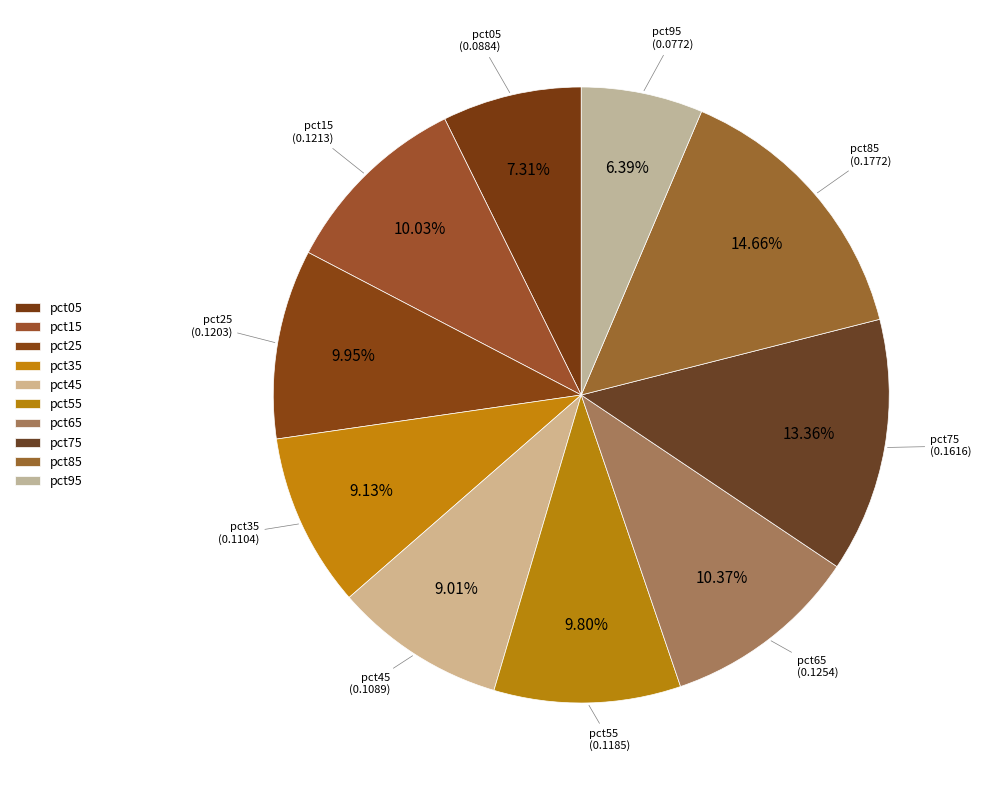

Count the number of slices in the pie.

10